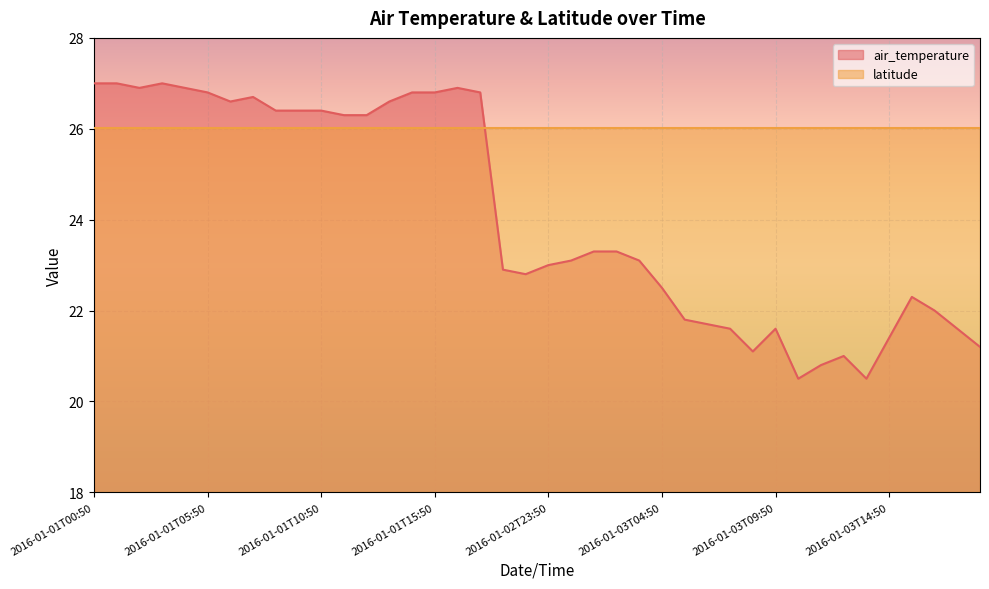

What is the label of the 34th point from the left?

2016-01-03T12:50